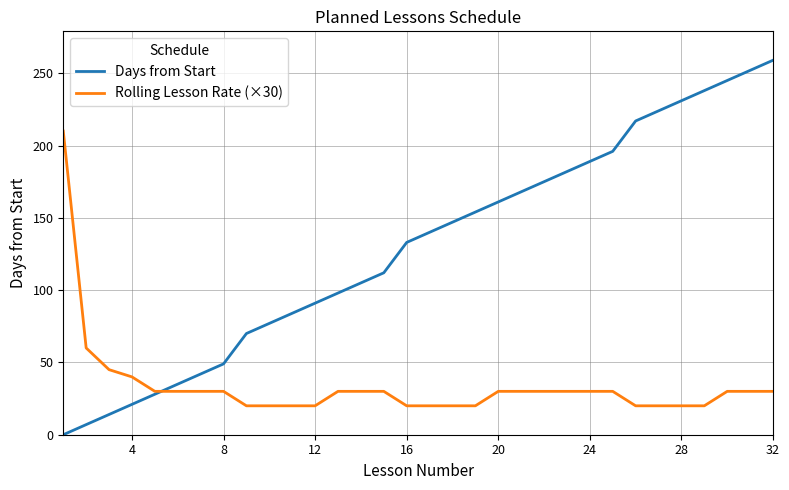

List the series in order of their overall mean, highest first.

Days from Start, Rolling Lesson Rate (×30)